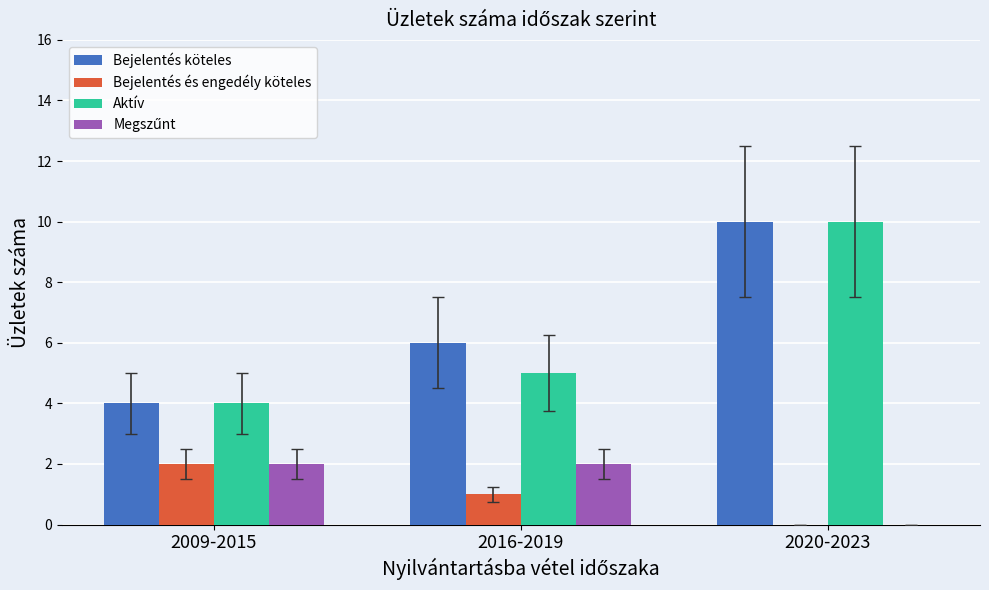

True or false: Bejelentés és engedély köteles has a value of 1 at 2020-2023.

False